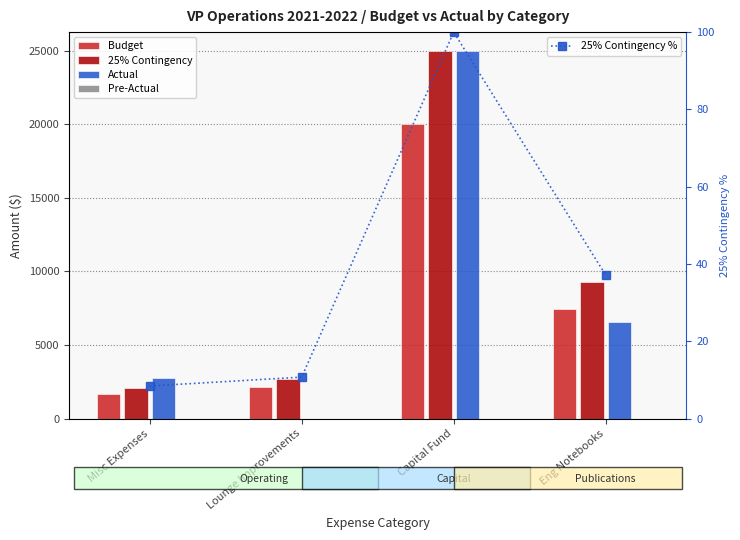

Rank the categories by 25% Contingency % value from highest to lowest.

Capital Fund, Eng Notebooks, Lounge Improvements, Misc Expenses